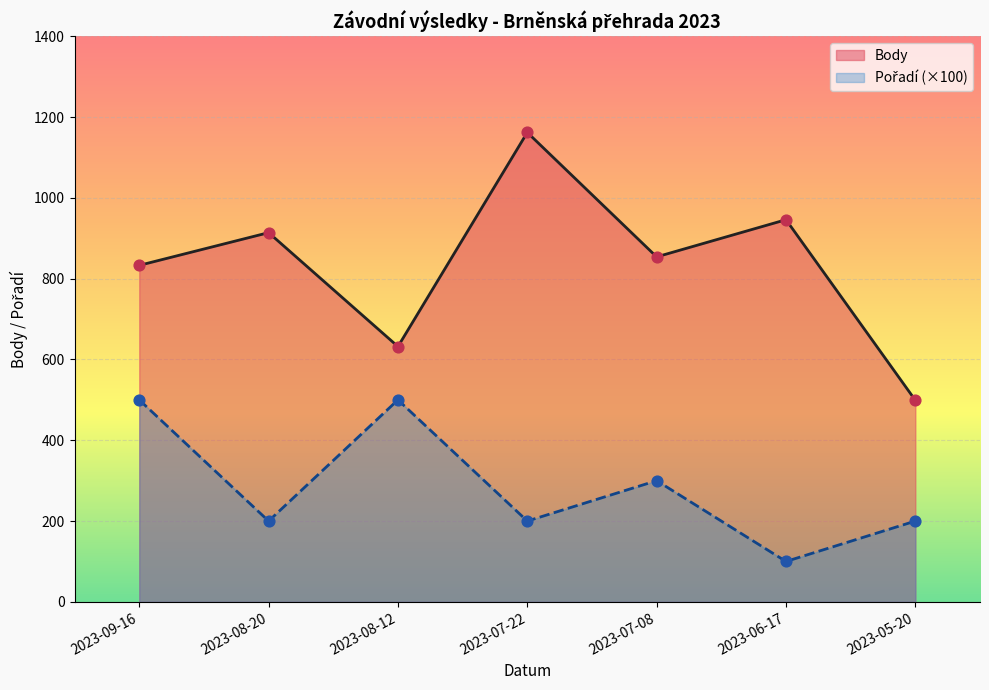

At which category is the sum across all series the highest?

2023-07-22